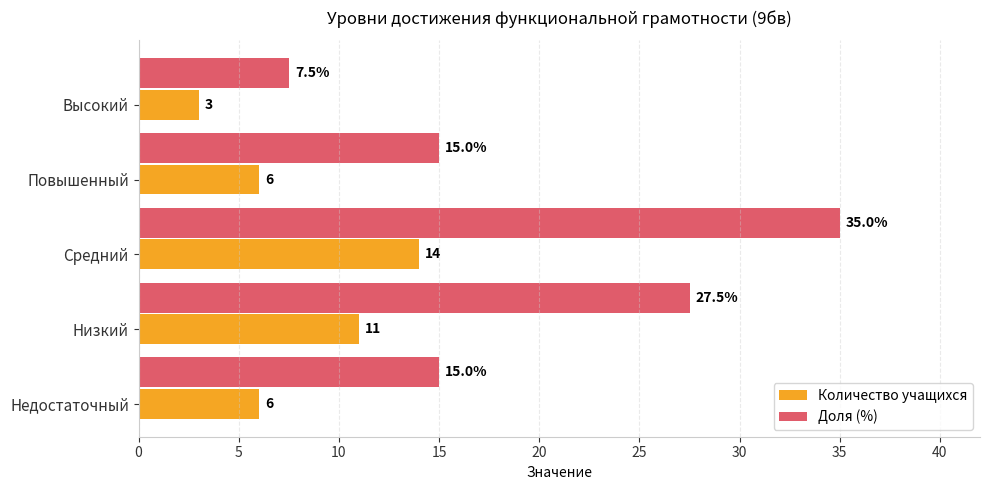

At Низкий, list the series in order from largest to smallest.

Доля (%), Количество учащихся